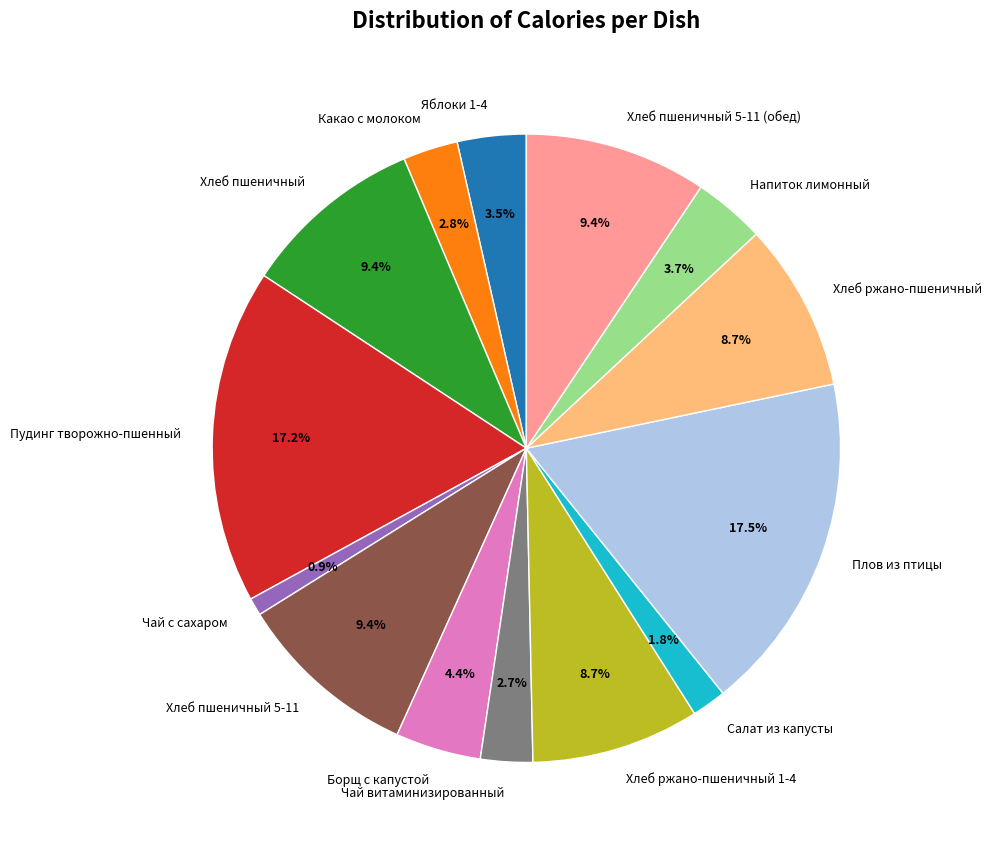

Count the number of slices in the pie.

14